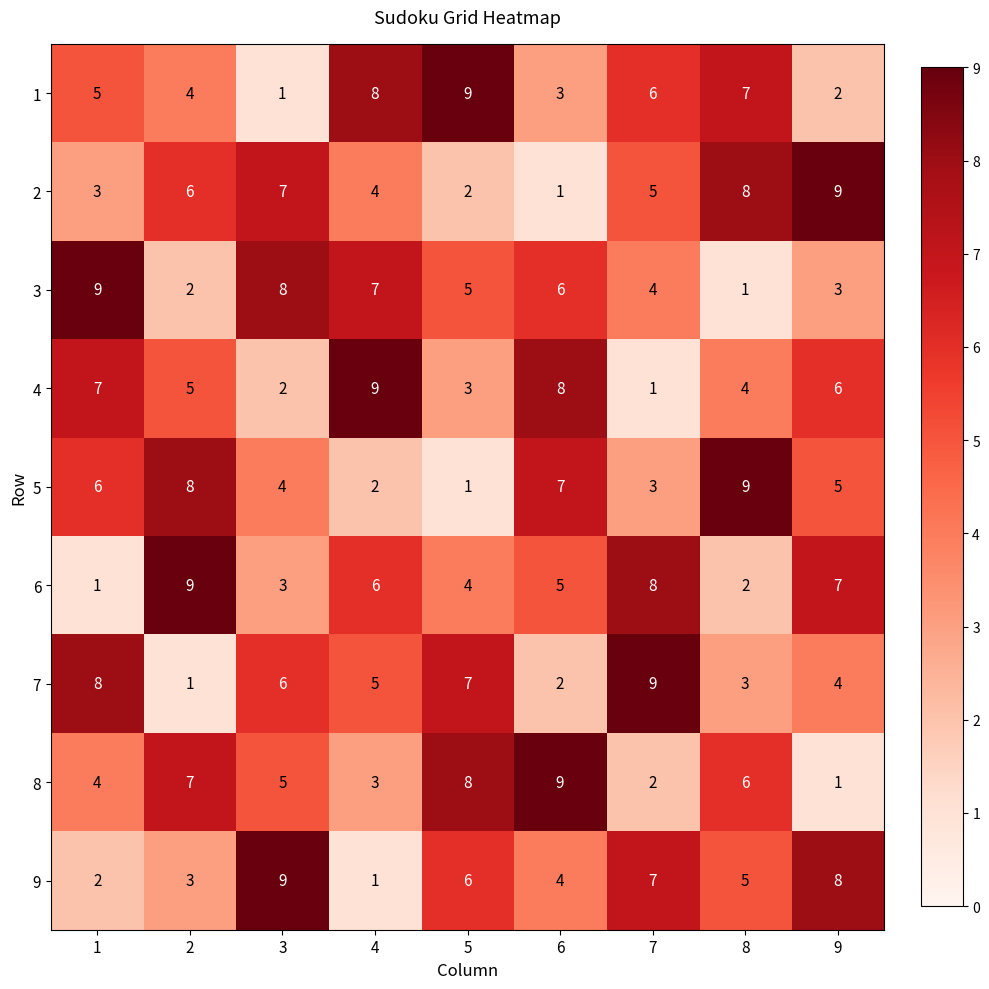

What is the difference between the maximum and minimum values in the 7 series?

8